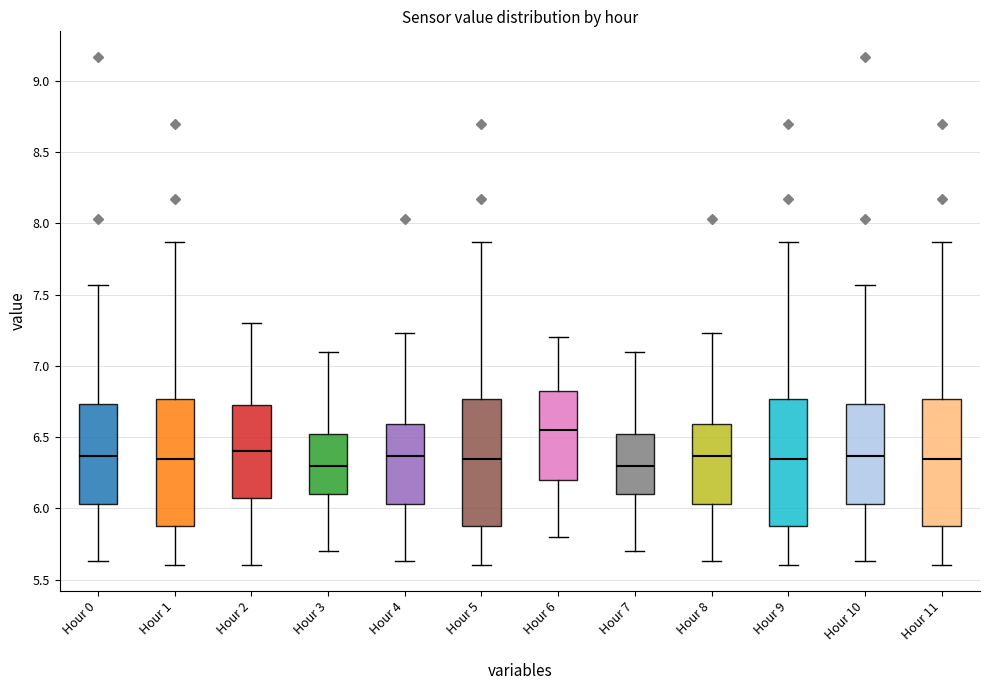

Reading left to right, transcribe this box plot: for each box, give where its median line is, the range the box spans, and where its two whiskers end, as read against the y-axis. The values are not printed on the chart, so give them approximately, as read against the axis.

Hour 0: median 6.35, box 6.05 to 6.75, whiskers 5.65 to 7.55
Hour 1: median 6.35, box 5.90 to 6.75, whiskers 5.60 to 7.85
Hour 2: median 6.40, box 6.10 to 6.75, whiskers 5.60 to 7.30
Hour 3: median 6.30, box 6.10 to 6.55, whiskers 5.70 to 7.10
Hour 4: median 6.35, box 6.05 to 6.60, whiskers 5.65 to 7.25
Hour 5: median 6.35, box 5.90 to 6.75, whiskers 5.60 to 7.85
Hour 6: median 6.55, box 6.20 to 6.85, whiskers 5.80 to 7.20
Hour 7: median 6.30, box 6.10 to 6.55, whiskers 5.70 to 7.10
Hour 8: median 6.35, box 6.05 to 6.60, whiskers 5.65 to 7.25
Hour 9: median 6.35, box 5.90 to 6.75, whiskers 5.60 to 7.85
Hour 10: median 6.35, box 6.05 to 6.75, whiskers 5.65 to 7.55
Hour 11: median 6.35, box 5.90 to 6.75, whiskers 5.60 to 7.85